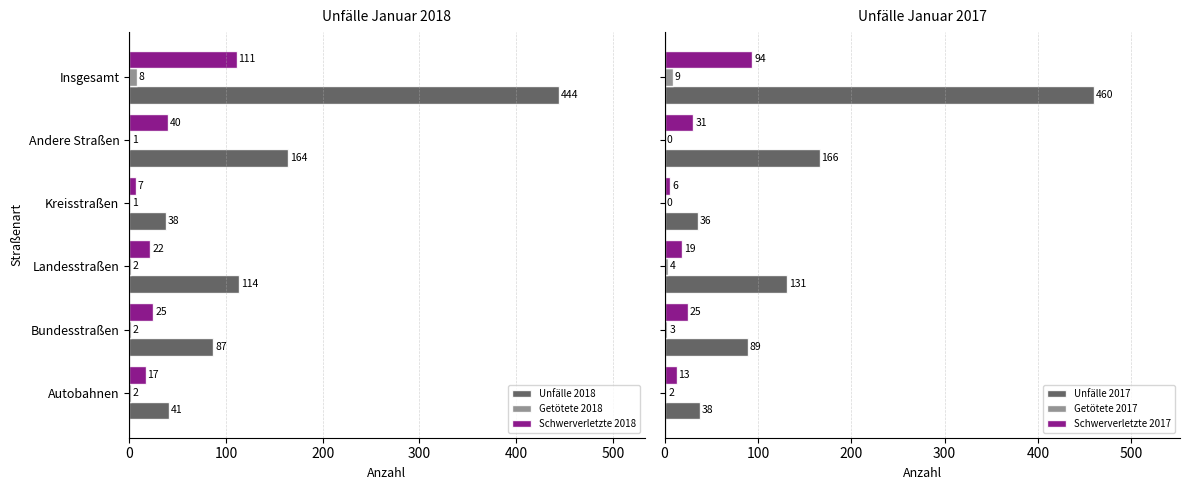

Which series has the largest total across all categories?

Unfälle 2017